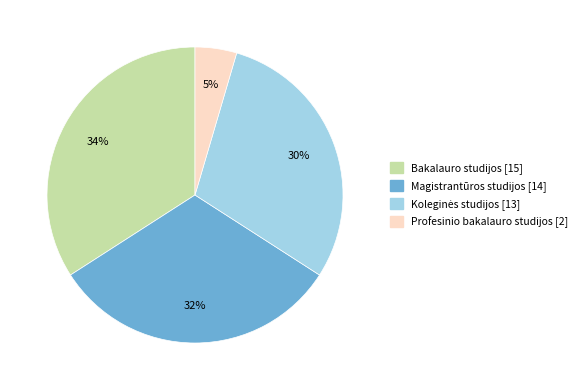

Which has a higher value, Magistrantūros studijos or Profesinio bakalauro studijos?

Magistrantūros studijos